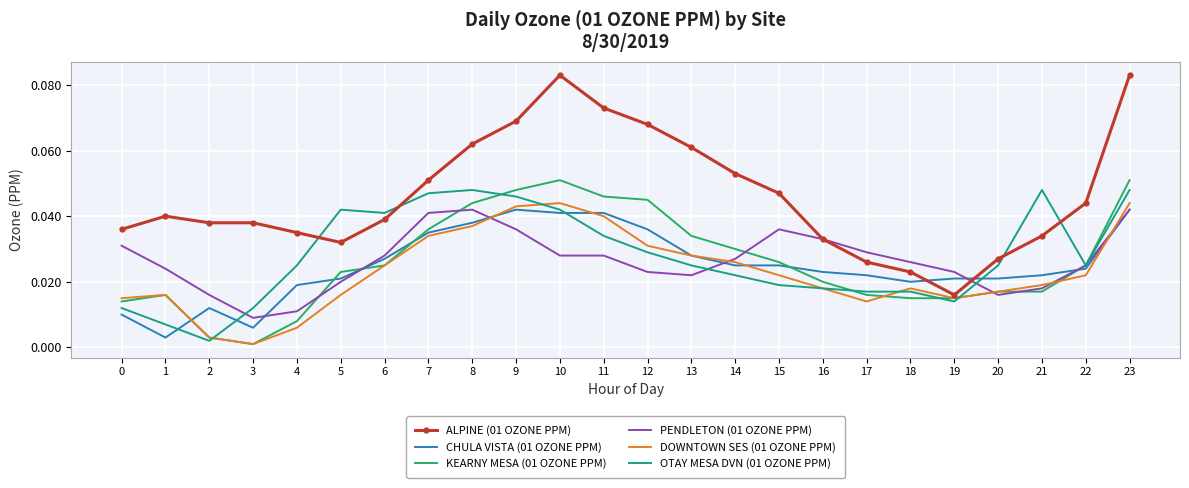

Which series has the widest spread of values?

ALPINE (01 OZONE PPM)